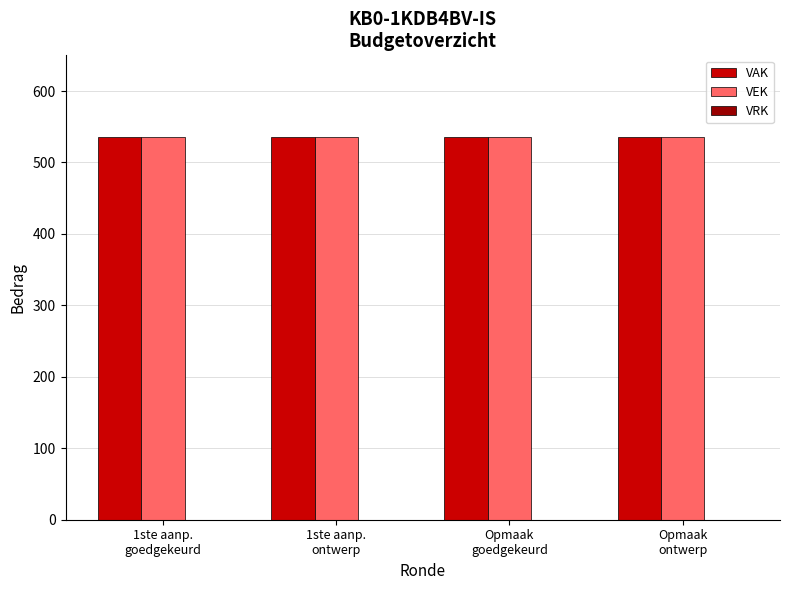

Are the bars horizontal?

No